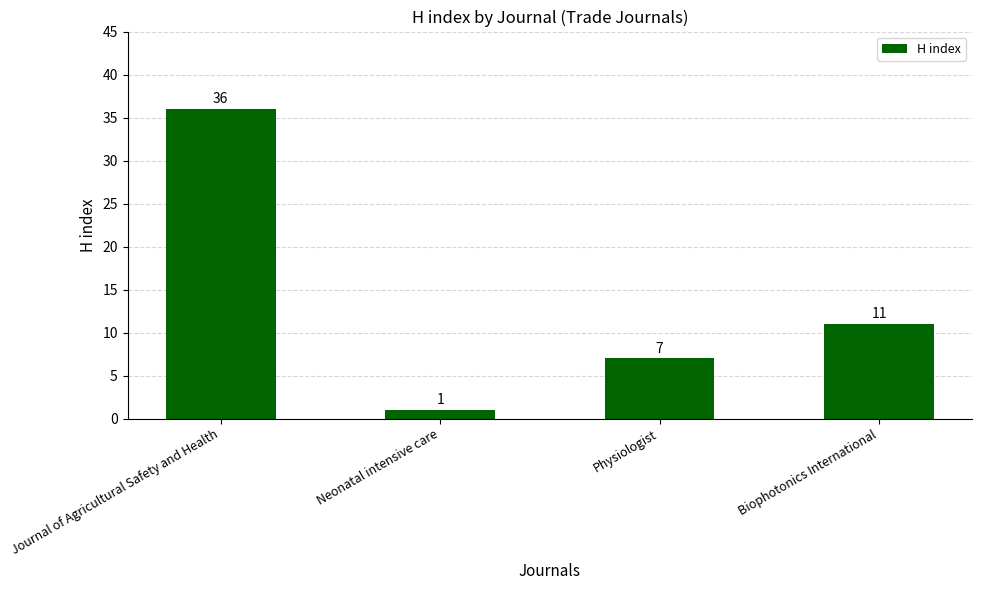

Which category has the lowest value across all series?

Neonatal intensive care